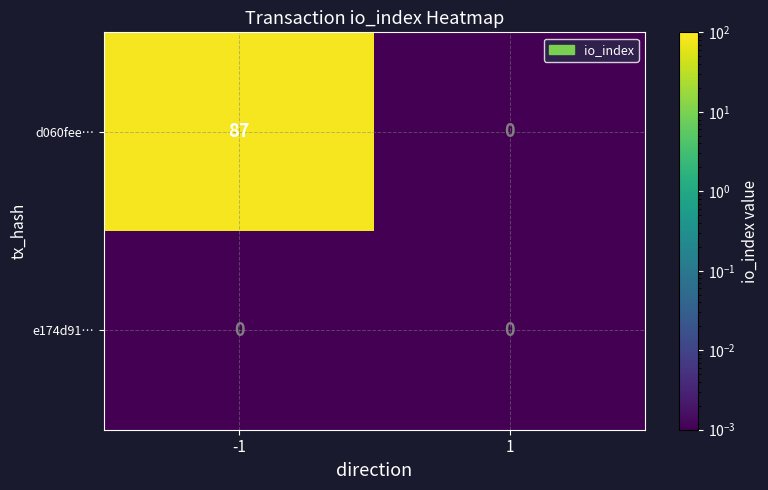

List the labels in order of d060fee… value, largest first.

-1, 1